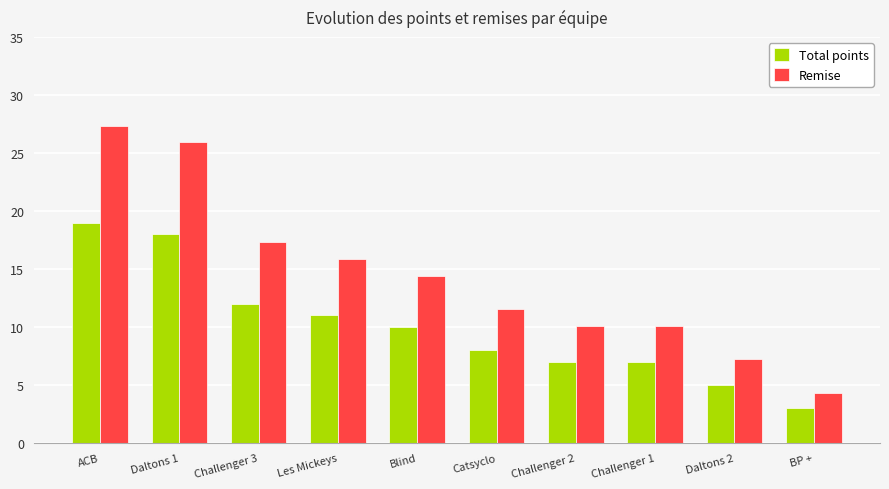

What position from the left is Blind?

5